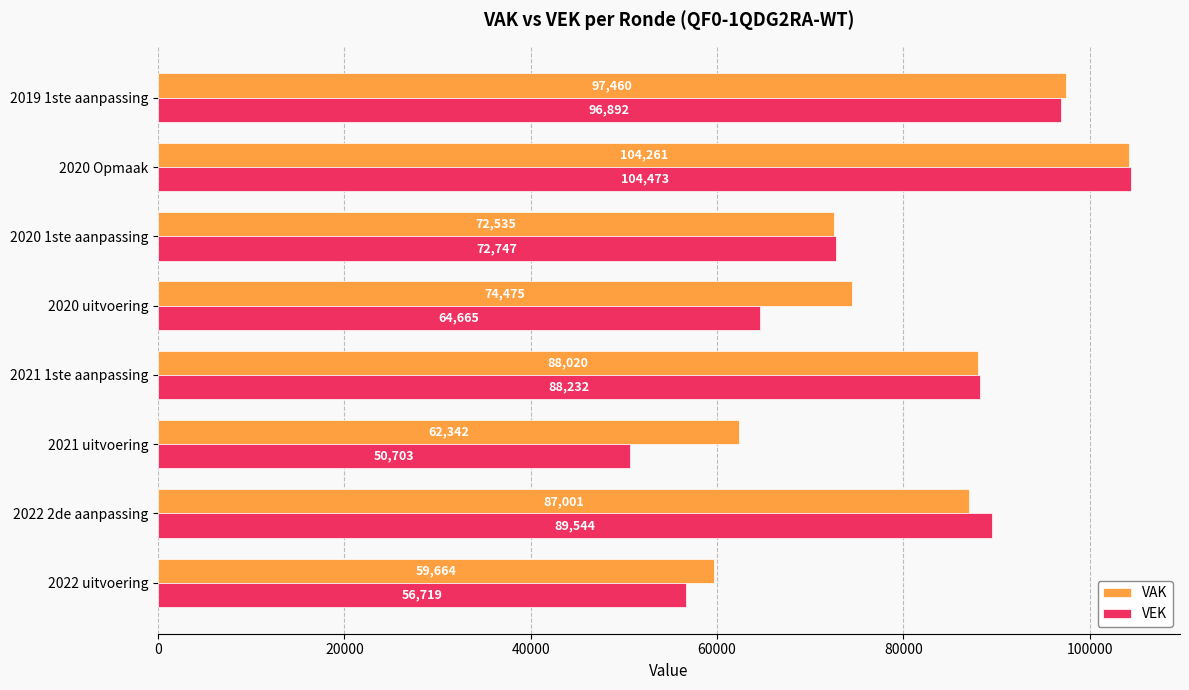

What is the spread (max minus min) of values at 2020 uitvoering?

9810